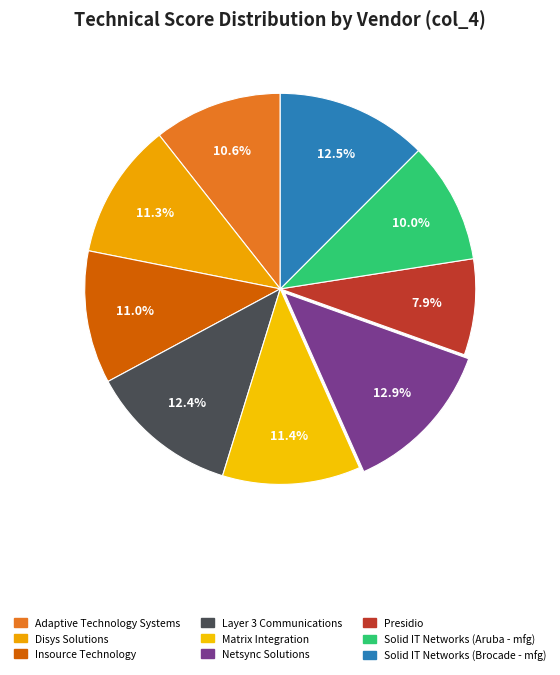

Combined, do Netsync Solutions and Layer 3 Communications account for over 50%?

No